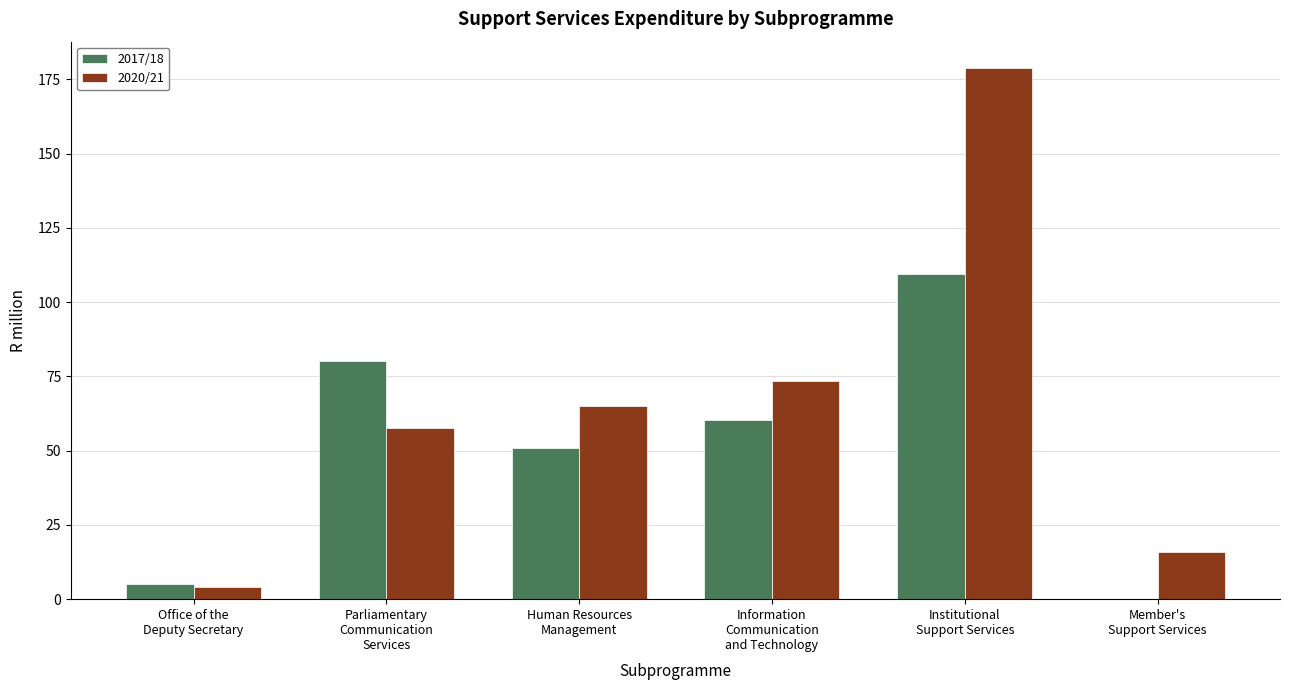

What is the maximum value for 2017/18?

109.4